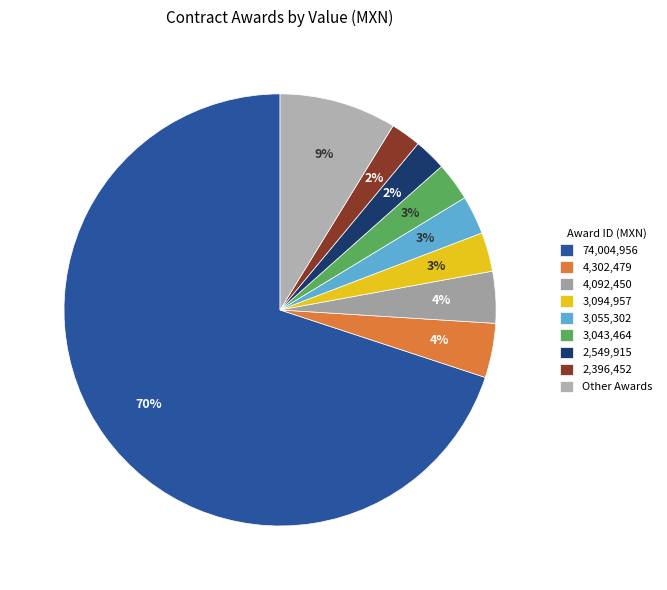

Count the number of slices in the pie.

9